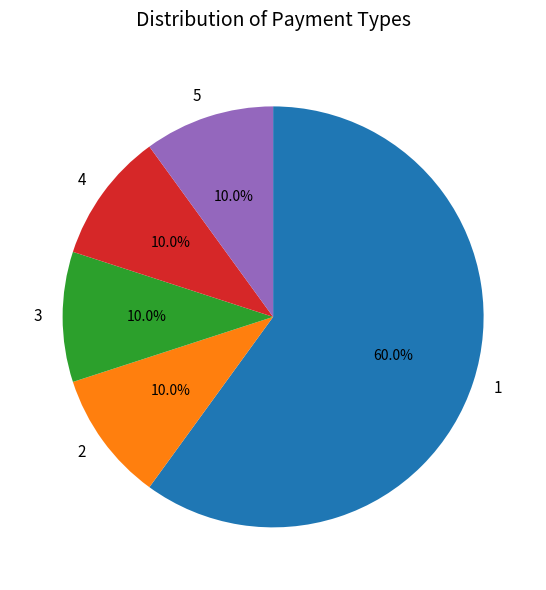

What is the ratio of the value at 2 to the value at 3?

1.0